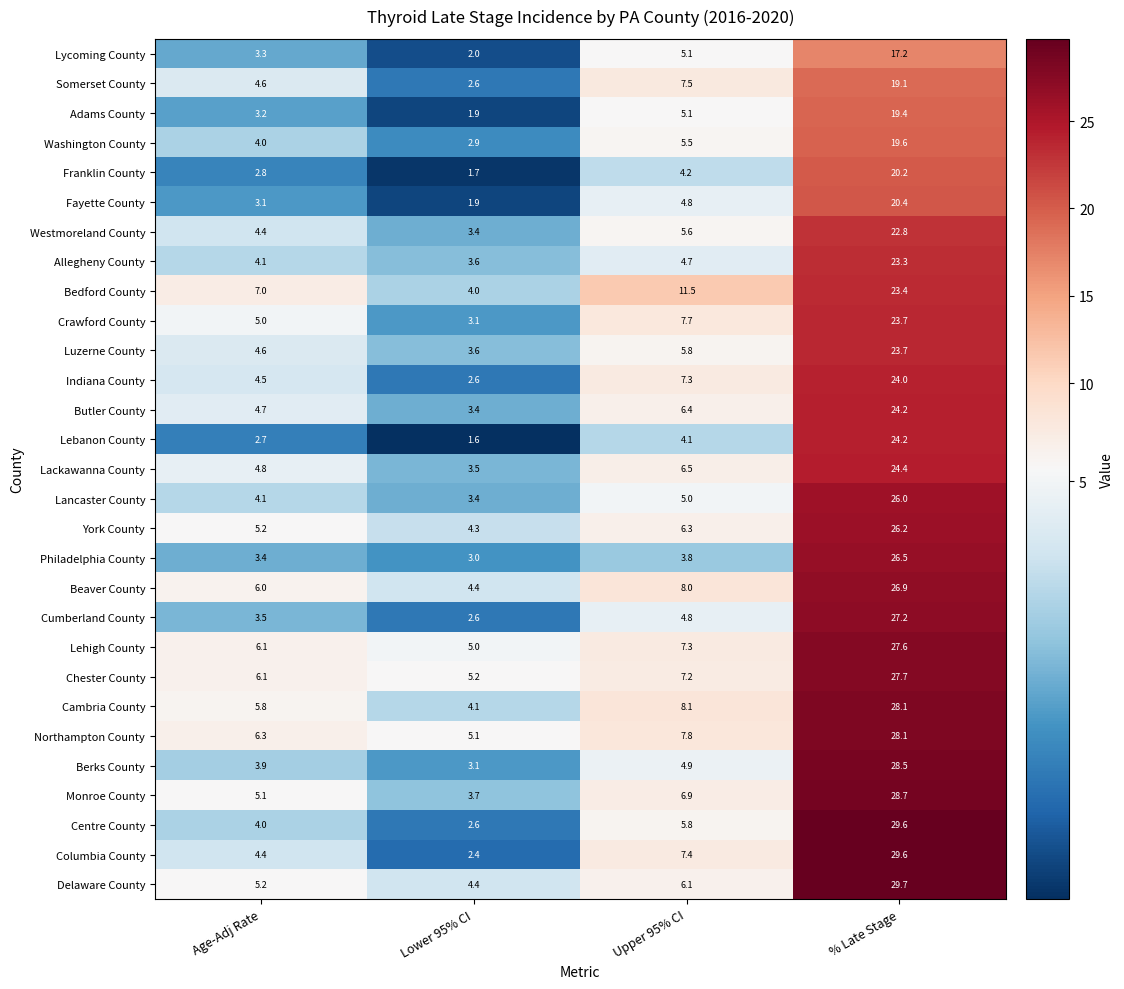

The Lycoming County series shows 5.1 at Upper 95% CI. True or false?

True